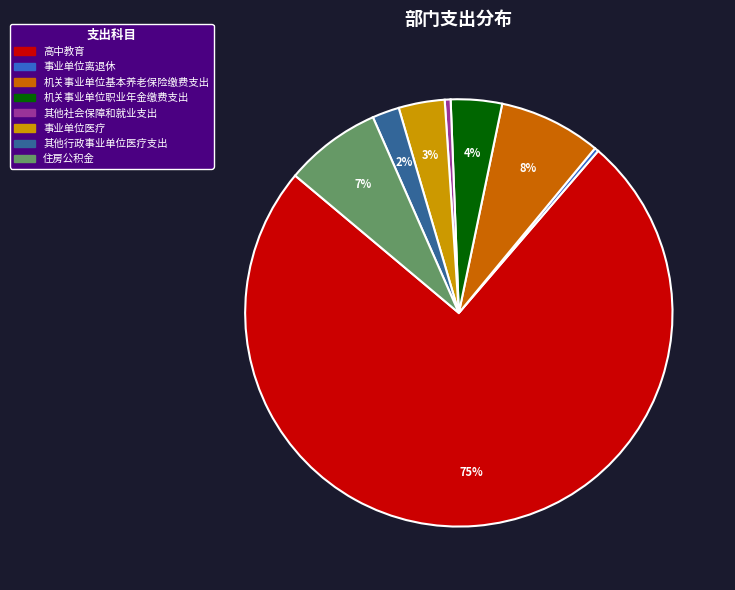

To the nearest percent, what portion does 机关事业单位基本养老保险缴费支出 represent?

8%